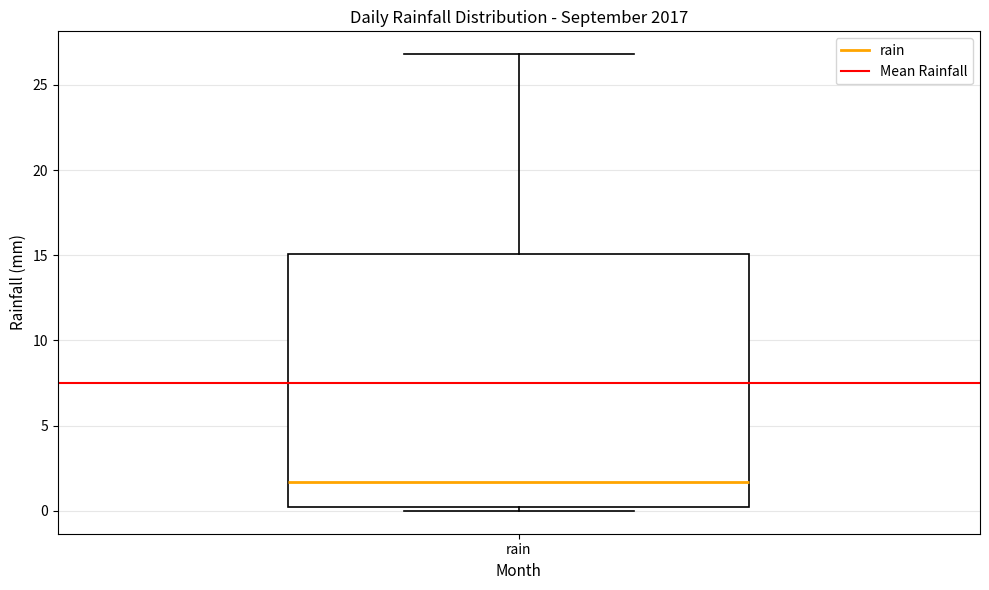

Where does the median line of the box for rain sit on the y-axis? The values are not printed on the chart, so give them approximately, as read against the axis.

1.5